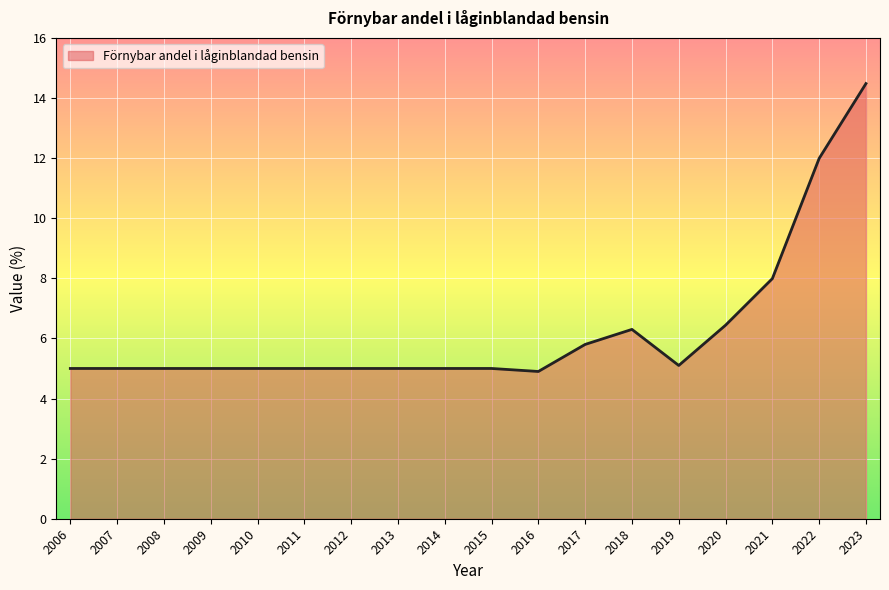

The value at 2017 is 8.1. True or false?

False